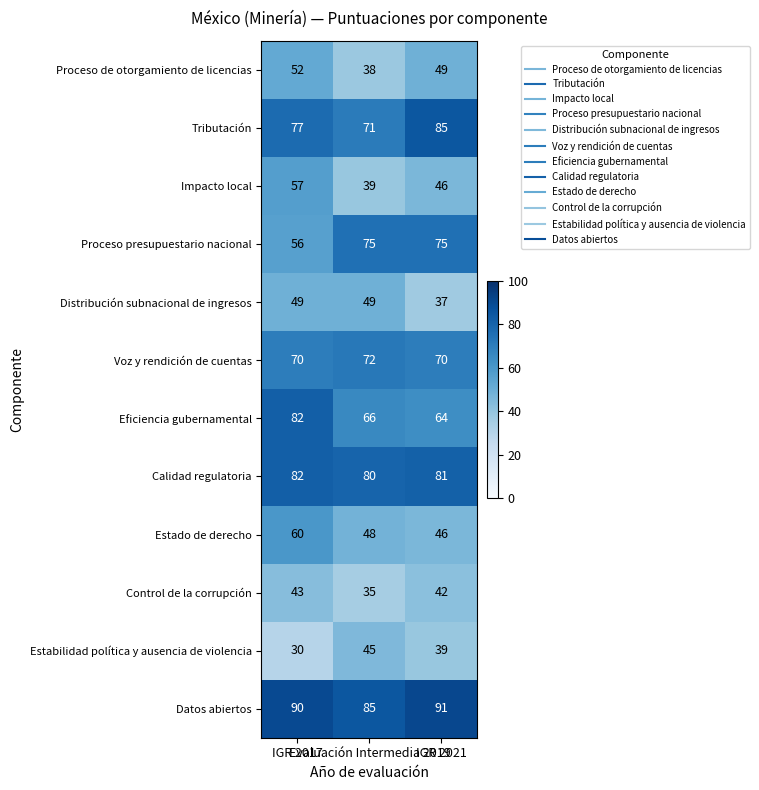

At how many categories does at least one series exceed 40?

3